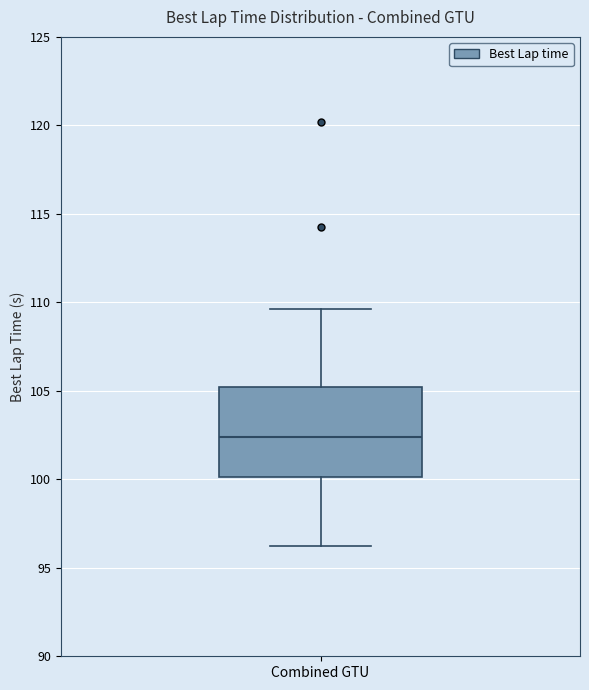

Transcribe this box plot: give where the median line is, the range the box spans, and where the two whiskers end, as read against the y-axis. The values are not printed on the chart, so give them approximately, as read against the axis.

median 102.5, box 100.0 to 105.0, whiskers 96.0 to 109.5